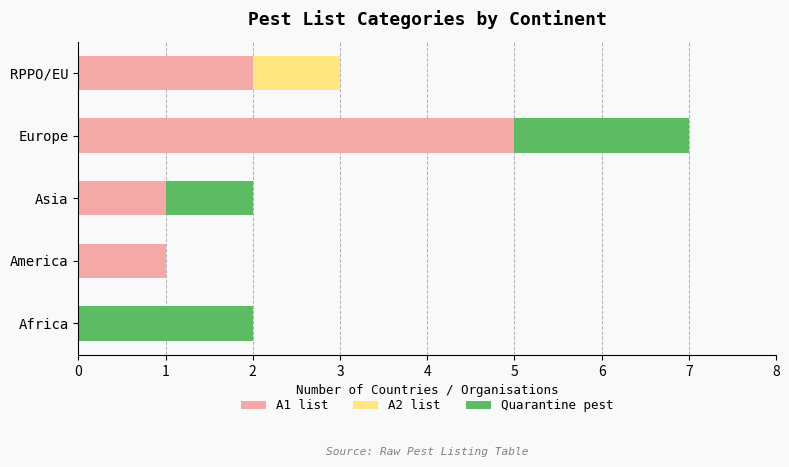

Is it true that A1 list equals 1 at Asia?

True